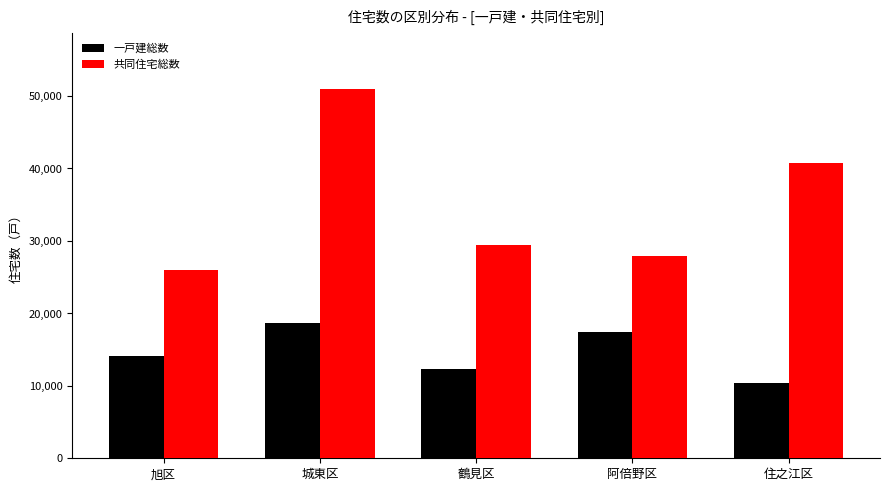

Reading left to right, what are all the values shown in this chart?

一戸建総数: 旭区=14180	城東区=18730	鶴見区=12380	阿倍野区=17410	住之江区=10370
共同住宅総数: 旭区=25960	城東区=51020	鶴見区=29430	阿倍野区=27940	住之江区=40700